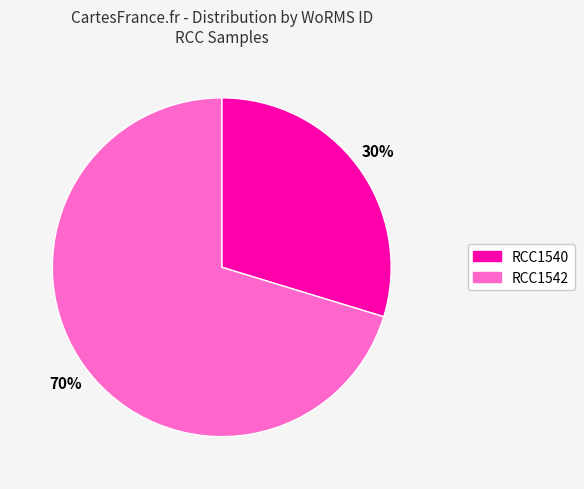

How many slices are in this pie chart?

2